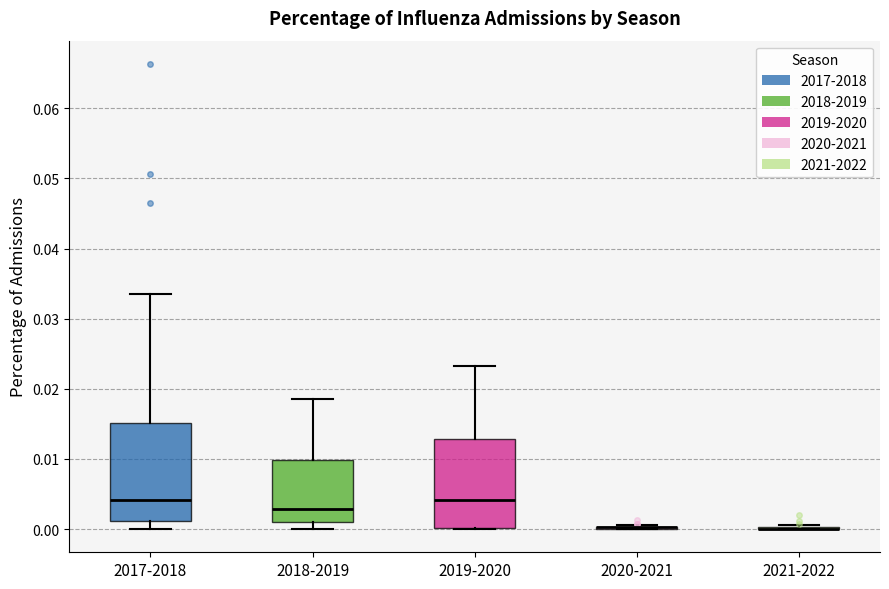

Reading left to right, read every box against the y-axis: the position of its median line, the range the box covers, and the ends of its whiskers. The values are not printed on the chart, so give them approximately, as read against the axis.

2017-2018: median 0.004, box 0.001 to 0.015, whiskers 0.000 to 0.033
2018-2019: median 0.003, box 0.001 to 0.010, whiskers 0.000 to 0.019
2019-2020: median 0.004, box 0.000 to 0.013, whiskers 0.000 to 0.023
2020-2021: box collapsed to a line at 0.000, whiskers 0.000 to 0.001
2021-2022: box collapsed to a line at 0.000, whiskers 0.000 to 0.001